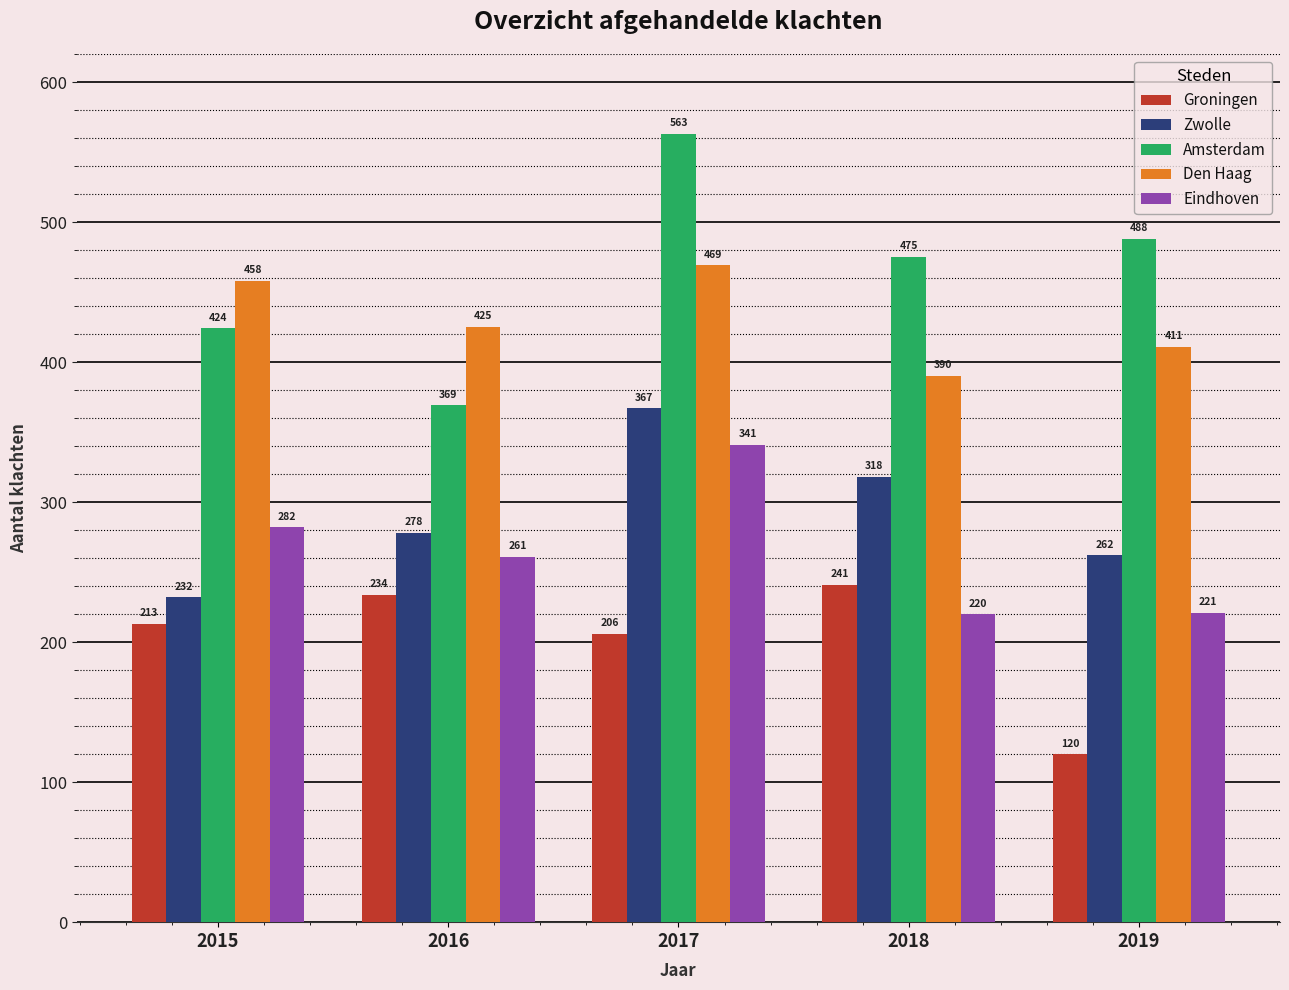

Reading right to left, extract all data points from this chart.

Groningen: 2019=120	2018=241	2017=206	2016=234	2015=213
Zwolle: 2019=262	2018=318	2017=367	2016=278	2015=232
Amsterdam: 2019=488	2018=475	2017=563	2016=369	2015=424
Den Haag: 2019=411	2018=390	2017=469	2016=425	2015=458
Eindhoven: 2019=221	2018=220	2017=341	2016=261	2015=282